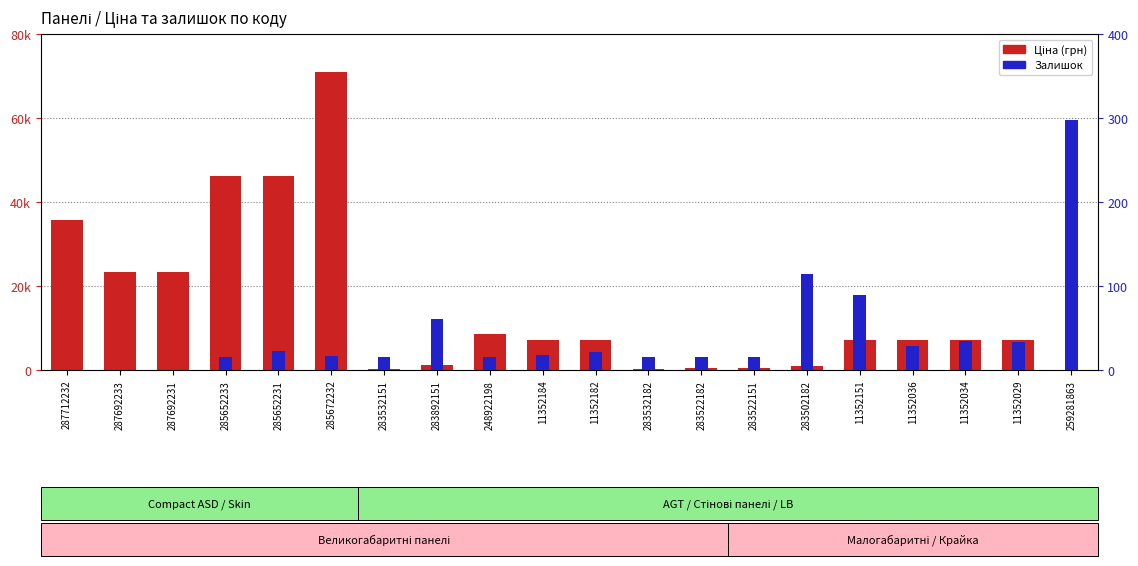

How many data points in Ціна are above 7098?

13